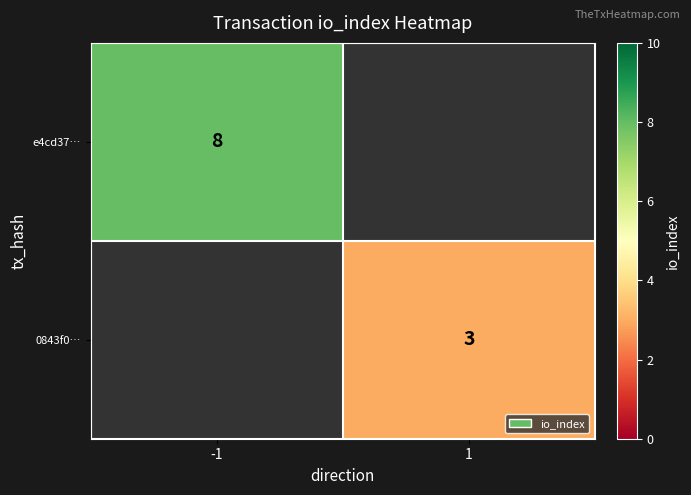

True or false: e4cd37… has a value of 8 at -1.

True